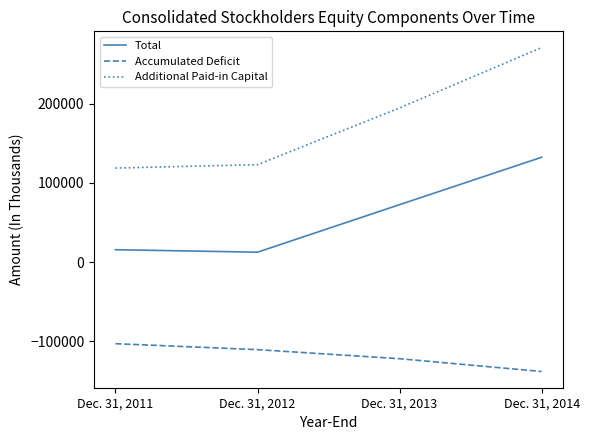

What is the difference between the maximum and minimum values in the Additional Paid-in Capital series?

152429